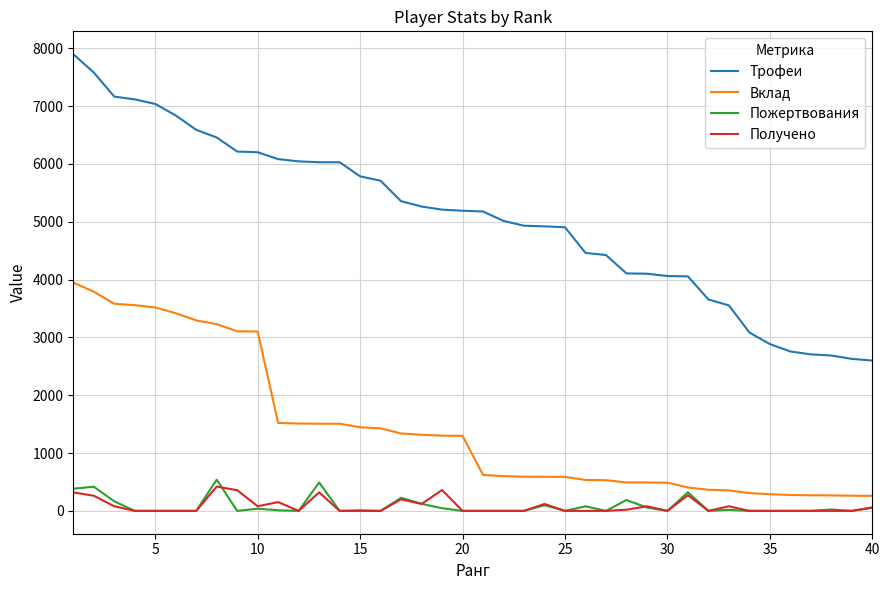

What is the difference between the second highest and minimum values in the Получено series?

360